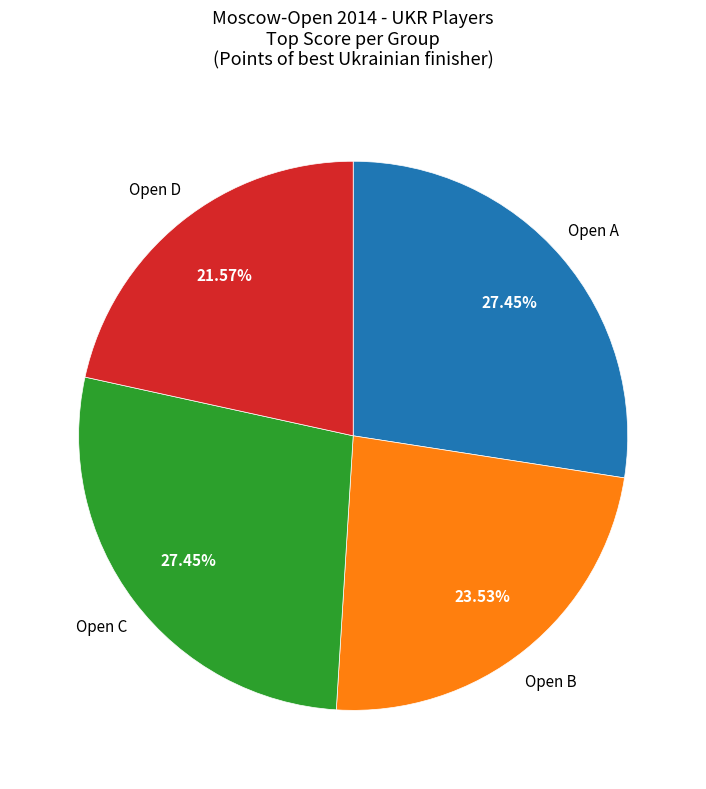

How many segments does this pie chart have?

4